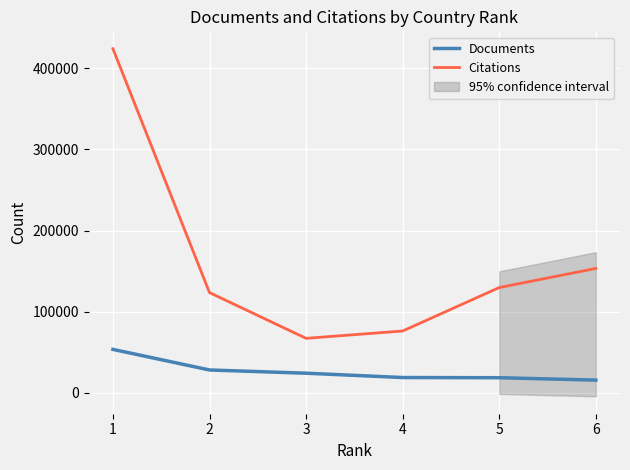

Which series has the widest spread of values?

Citations